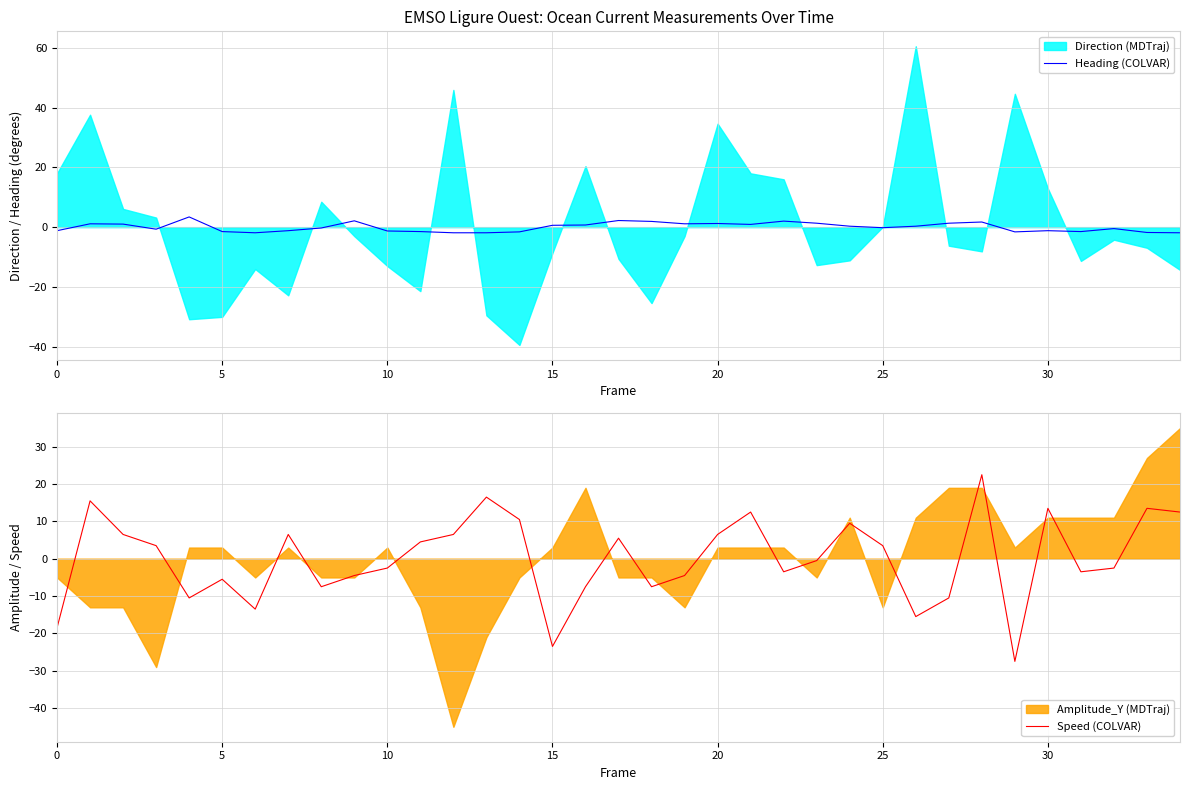

Reading left to right, list all the values displayed in this chart.

Heading (COLVAR): -1.2	1.1	1.0	-0.7	3.4	-1.5	-1.9	-1.2	-0.3	2.1	-1.3	-1.5	-1.9	-1.9	-1.6	0.6	0.7	2.2	1.9	1.1	1.2	0.9	2.0	1.3	0.3	-0.2	0.3	1.3	1.7	-1.6	-1.2	-1.5	-0.5	-1.8	-1.9
Speed (COLVAR): -18.5	15.5	6.5	3.5	-10.5	-5.5	-13.5	6.5	-7.5	-4.5	-2.5	4.5	6.5	16.5	10.5	-23.5	-7.5	5.5	-7.5	-4.5	6.5	12.5	-3.5	-0.5	9.5	3.5	-15.5	-10.5	22.5	-27.5	13.5	-3.5	-2.5	13.5	12.5